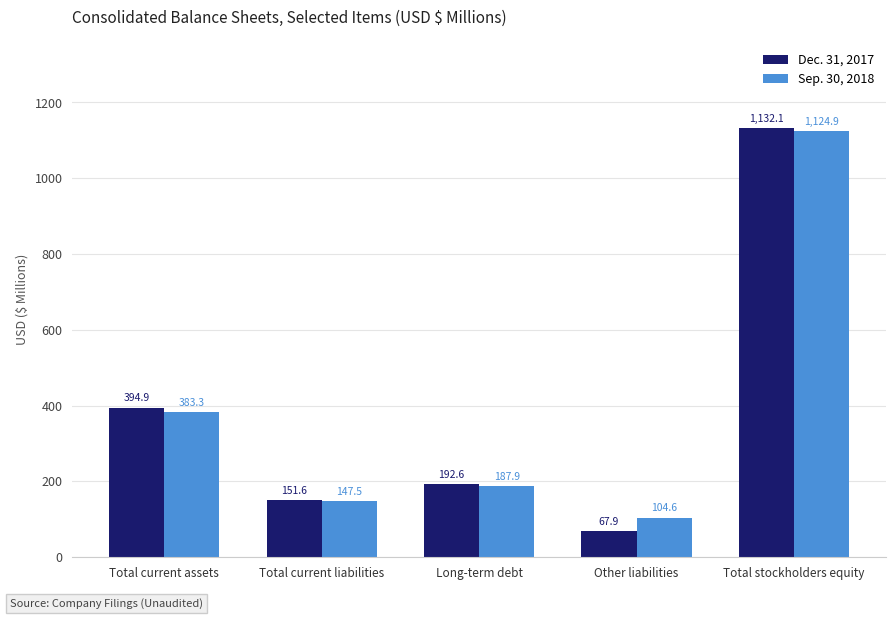

Is it true that Dec. 31, 2017 equals 371.9 at Total stockholders equity?

False